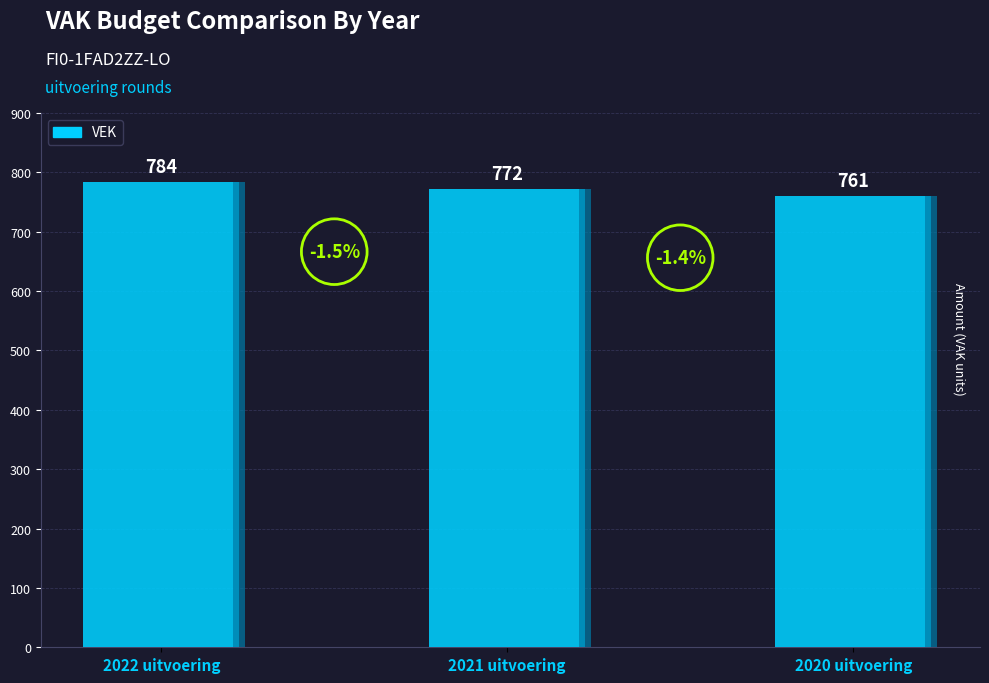

What is the label of the 1st bar from the right?

2020 uitvoering